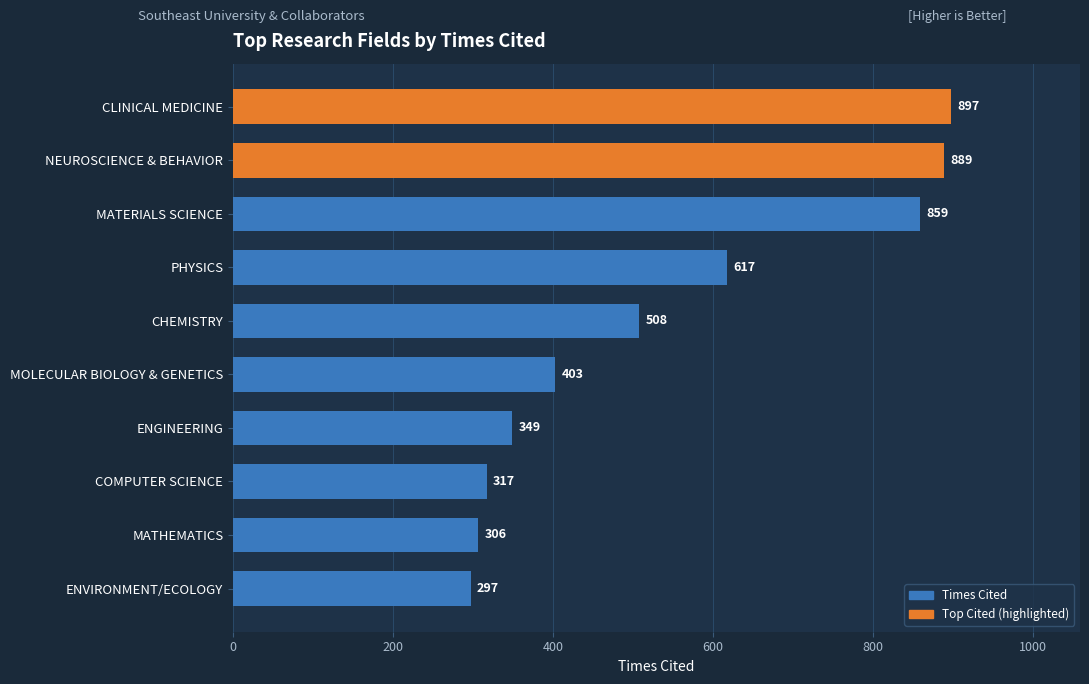

Where is the data nearest to the value 597?

PHYSICS